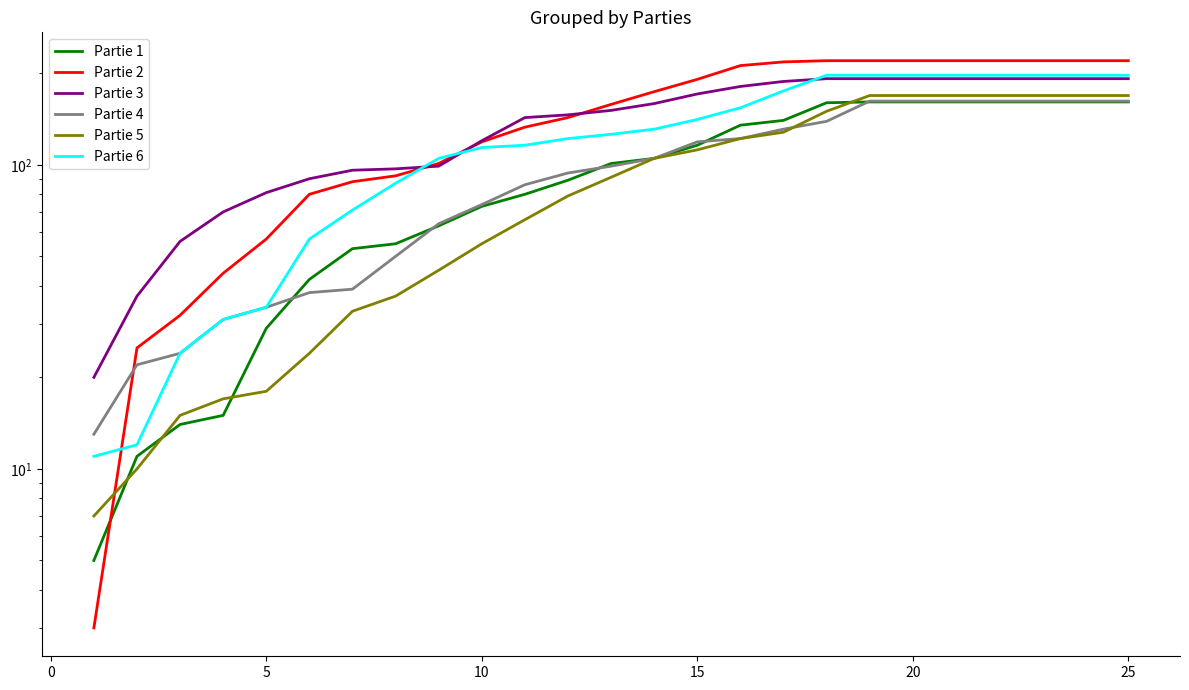

What are all the series names shown in the legend?

Partie 1, Partie 2, Partie 3, Partie 4, Partie 5, Partie 6